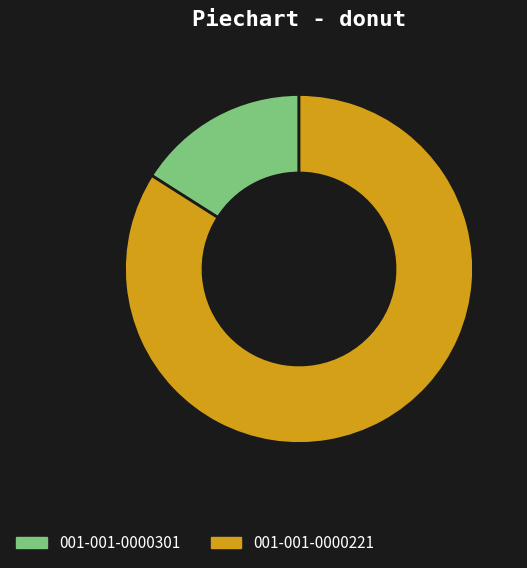

Is the sum of 001-001-0000221 and 001-001-0000301 greater than half?

Yes